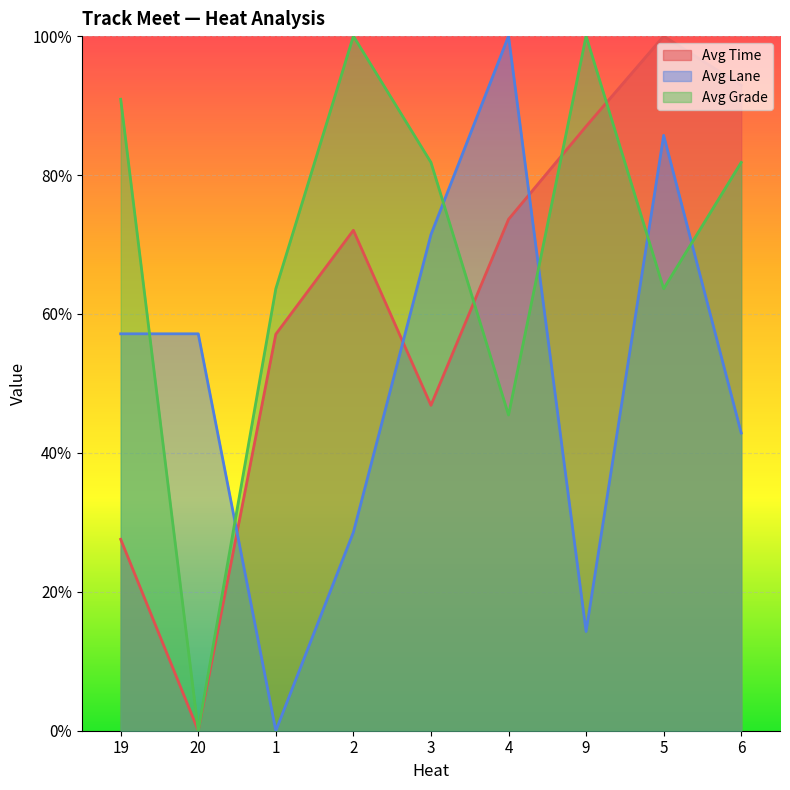

True or false: Avg Lane has a value of 0.0 at 9.

False